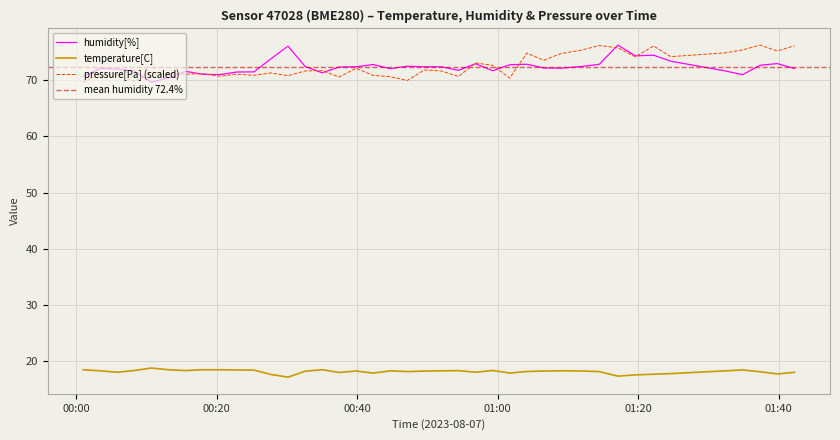

True or false: temperature[C] has a value of 9.8 at 2023-08-07T01:17:07.

False